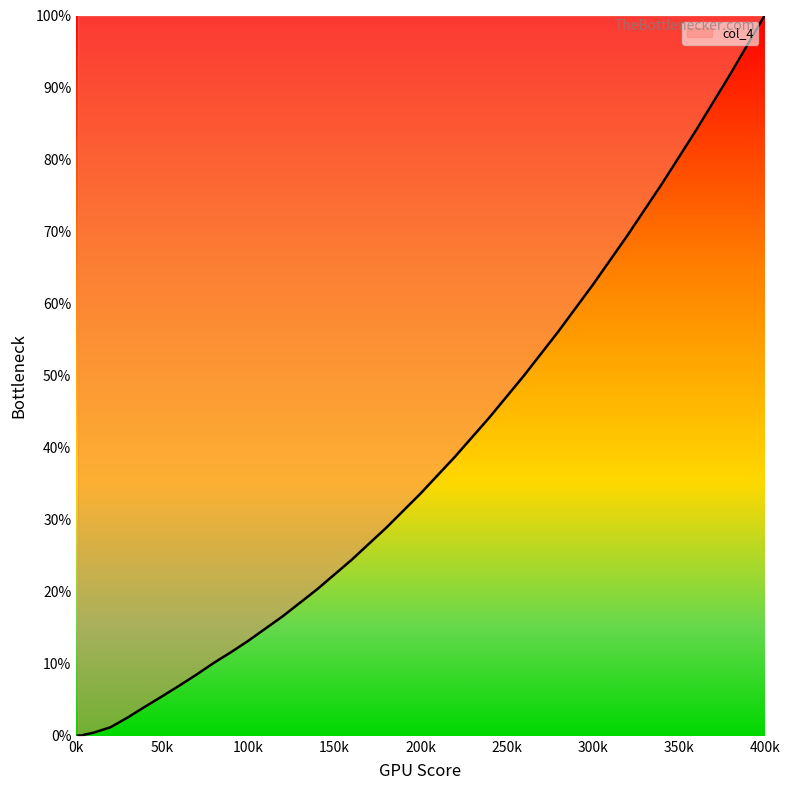

What is the difference between the maximum and minimum values?

100.0